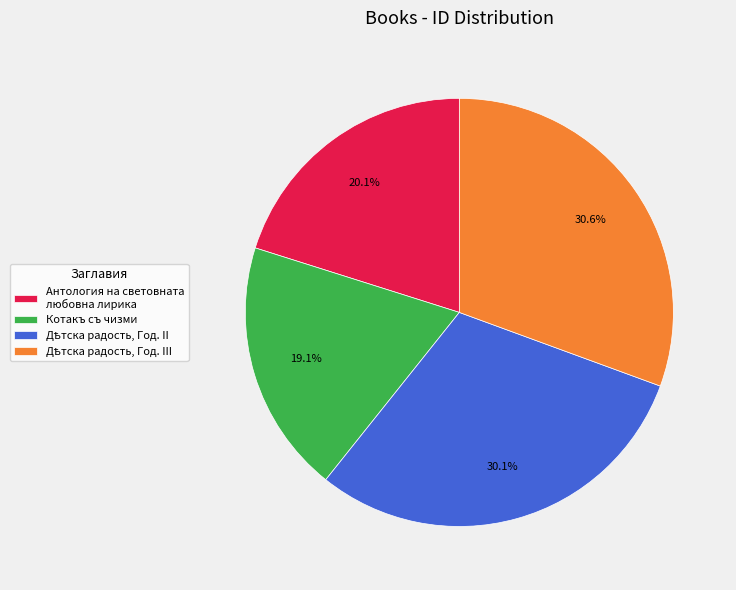

Is it true that Котакъ съ чизми is 12% of the pie?

False